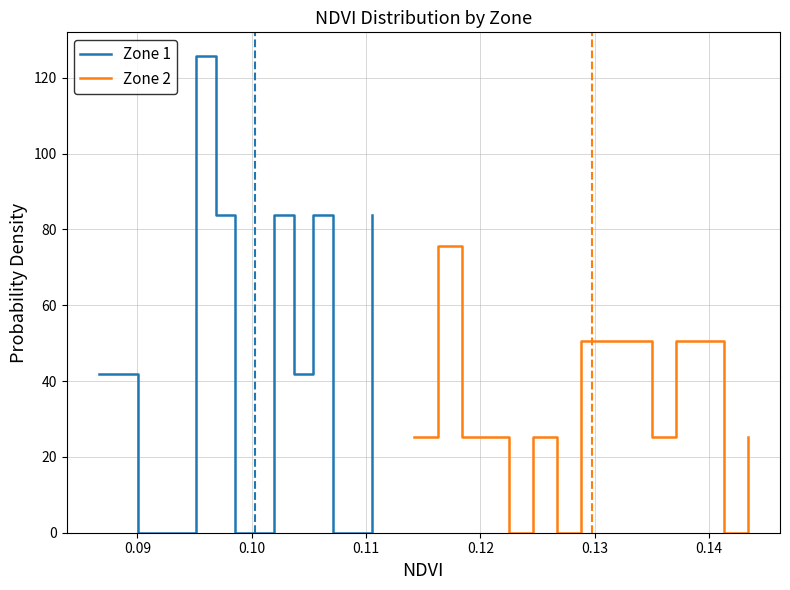

Where is the first local minimum for Zone 2?

0.12